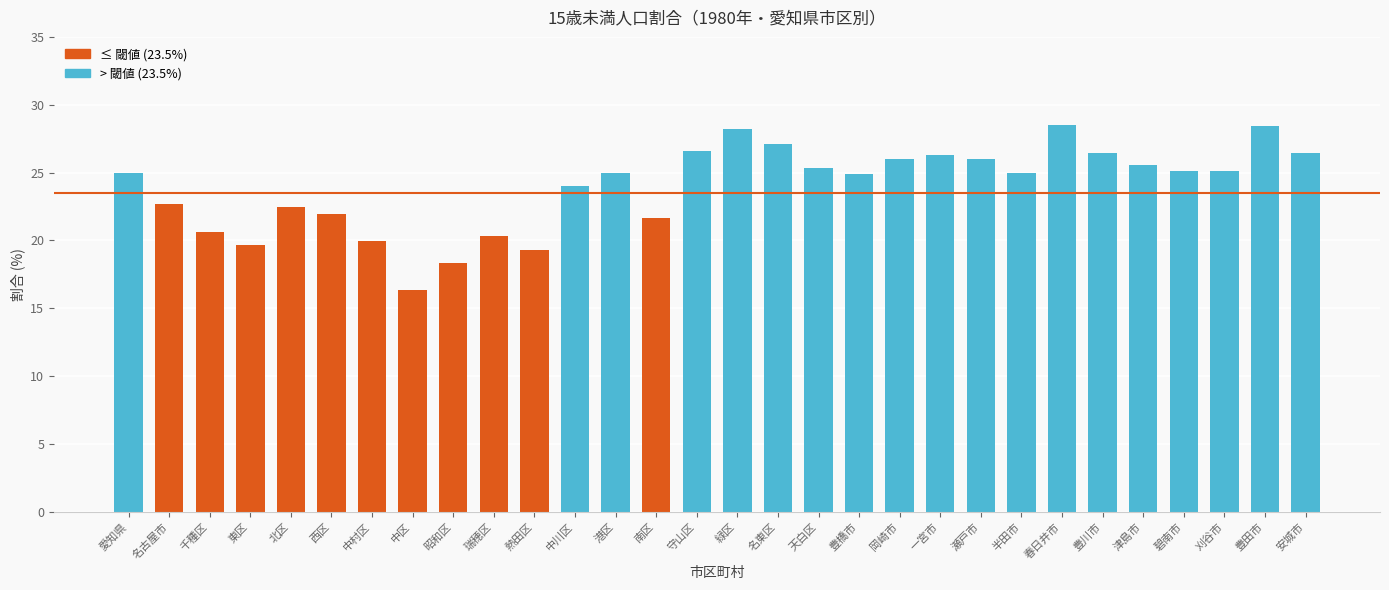

What value does the data have at 津島市?

25.6